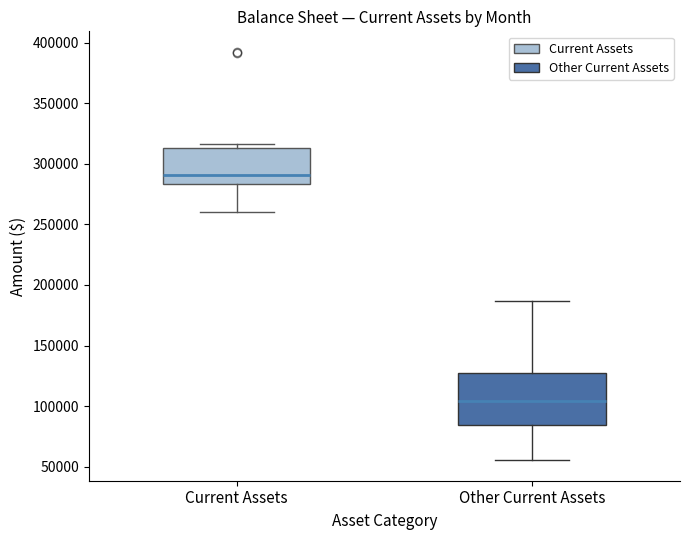

Comparing the boxes themselves (not the whiskers), which one is the tallest?

Other Current Assets